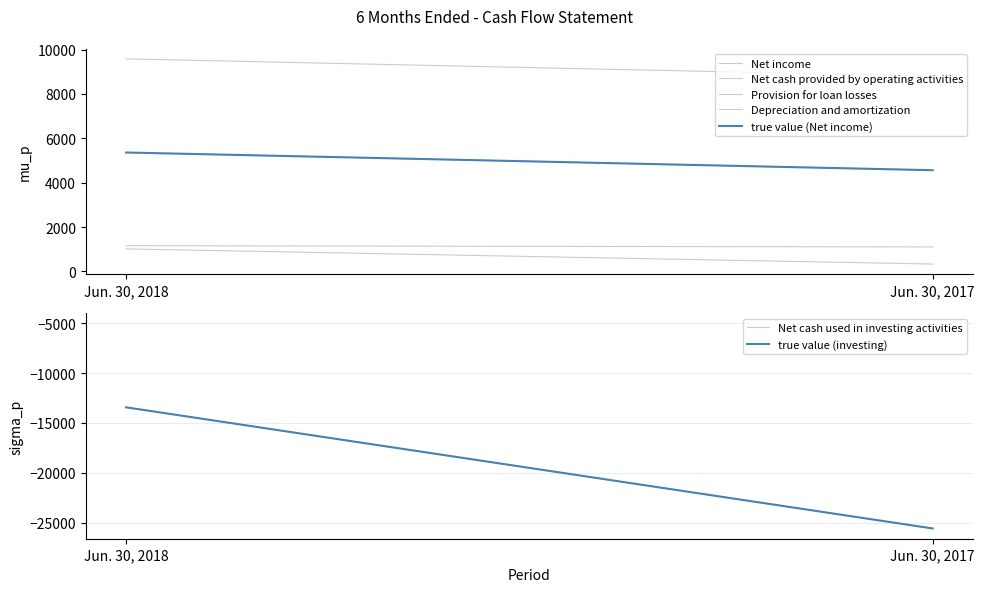

Reading right to left, extract all data points from this chart.

Net income: 4561	5359
Net cash provided by operating activities: 8798	9580
Net cash used in investing activities: -25591	-13434
Provision for loan losses: 330	1013
Depreciation and amortization: 1101	1158